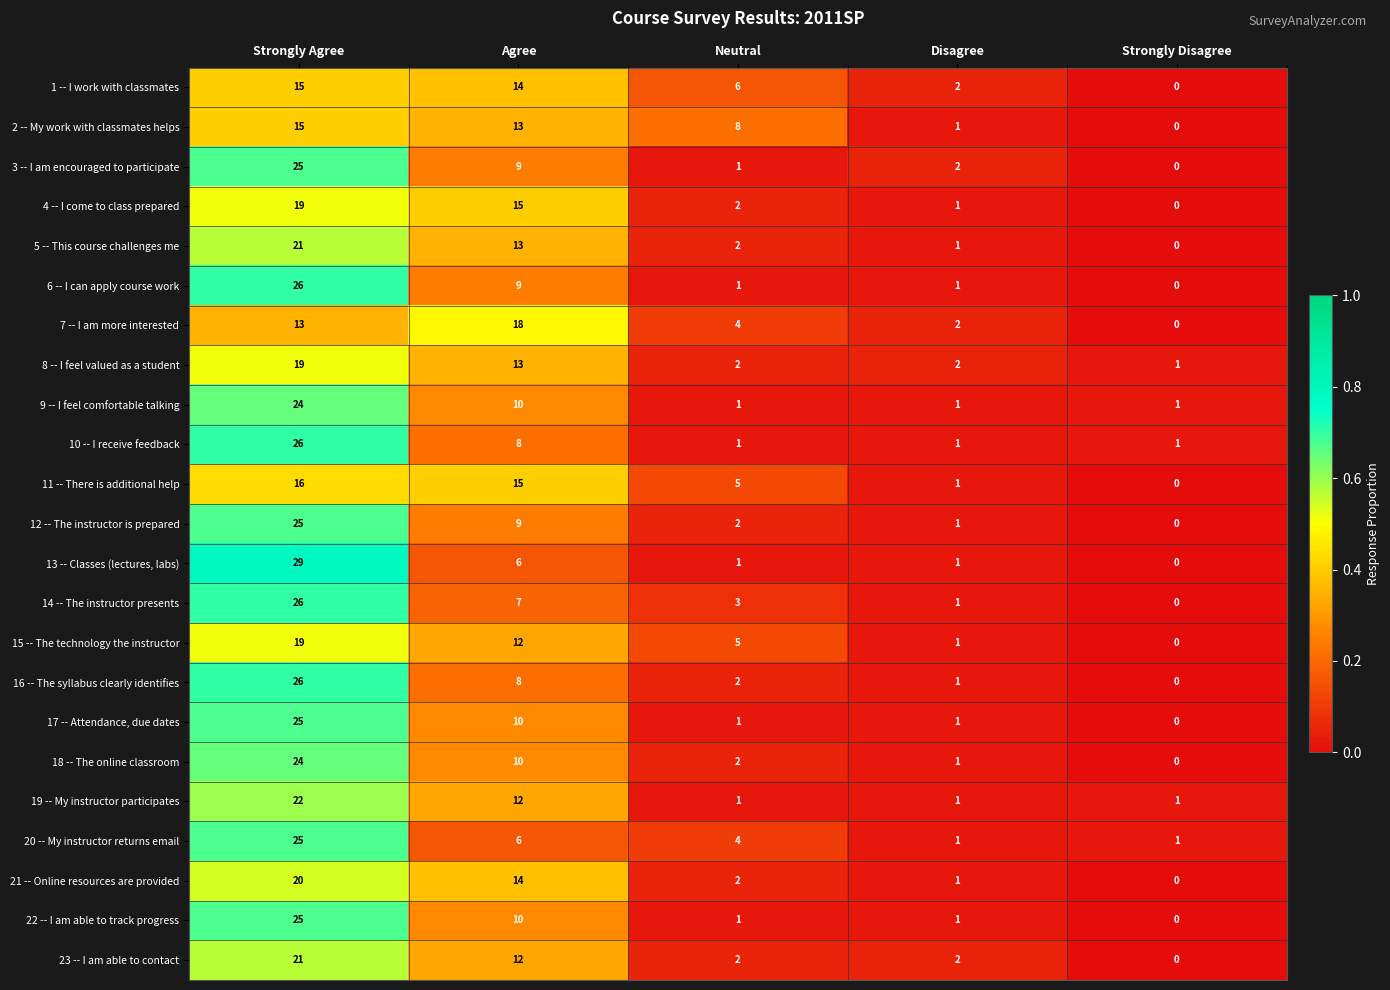

How many categories are shown in the chart?

5